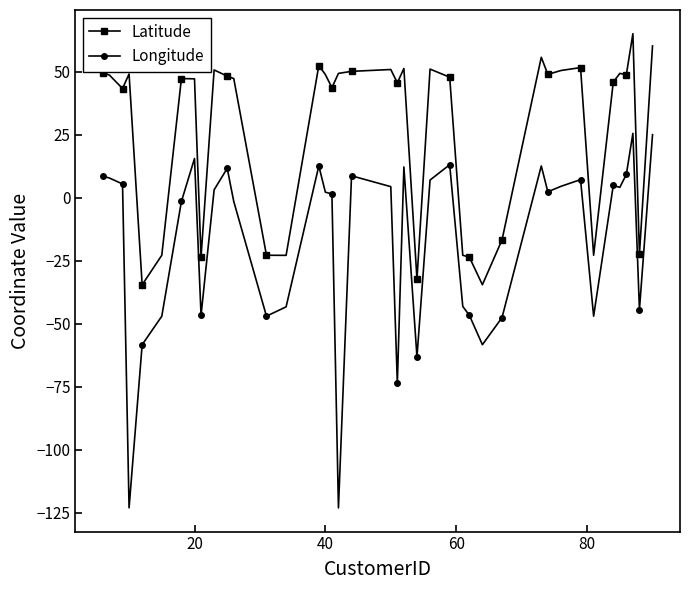

What is the minimum value shown in the chart?

-123.1